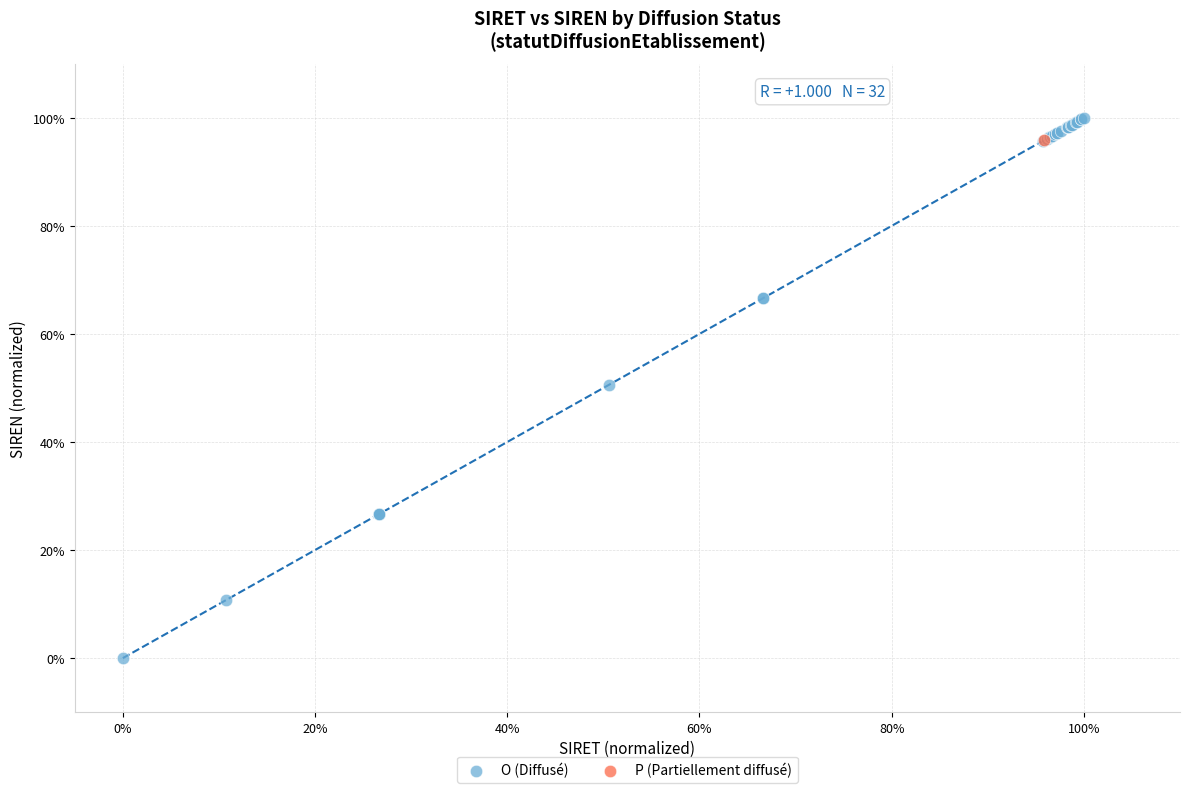

What are all the series names shown in the legend?

O (Diffusé), P (Partiellement diffusé)